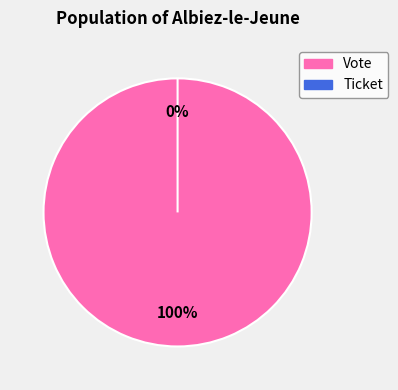

To the nearest percent, what is the average slice percentage?

50%